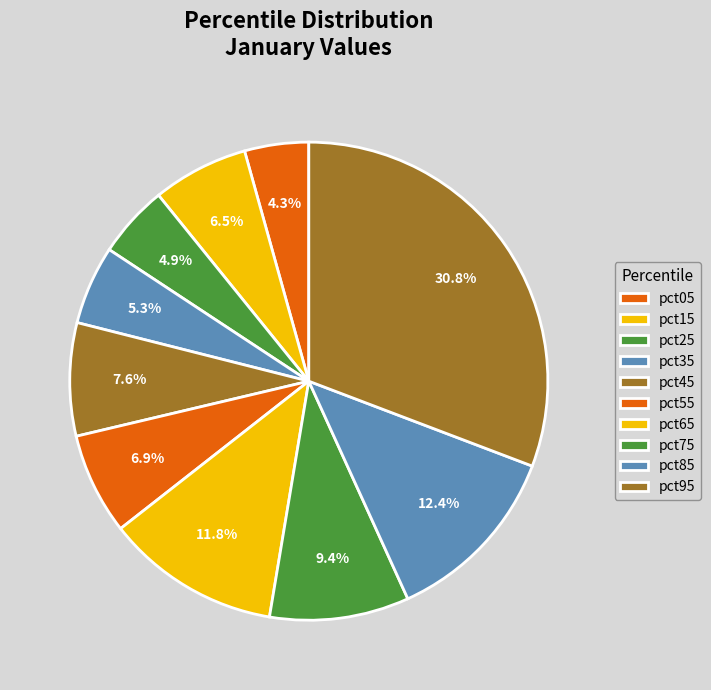

To the nearest percent, what is the average slice percentage?

10%